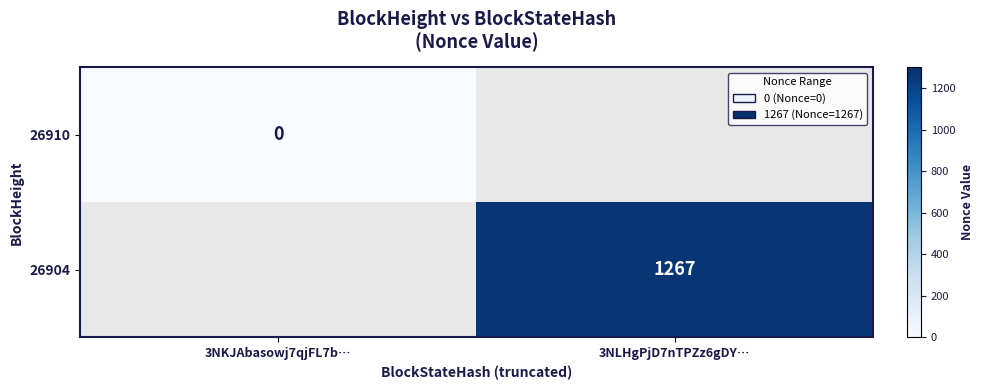

The value of 26904 at 3NLHgPjD7nTPZz6gDY… is 2213. True or false?

False